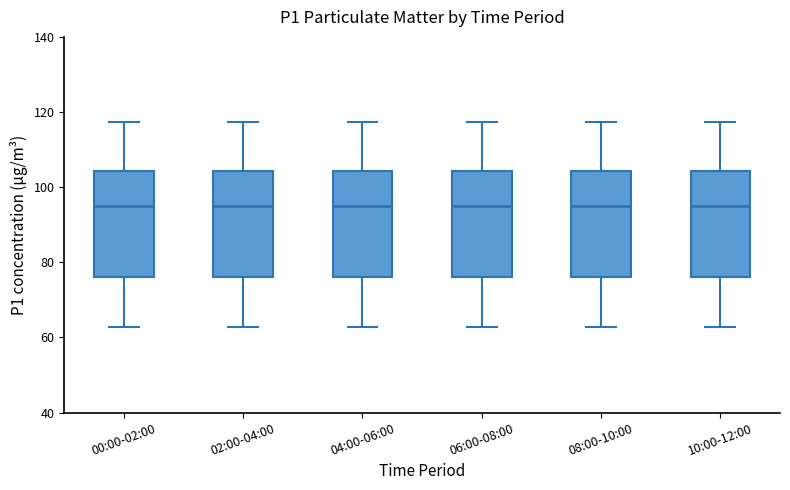

Where is the lower edge of the box for 04:00-06:00 on the y-axis? The values are not printed on the chart, so give them approximately, as read against the axis.

76